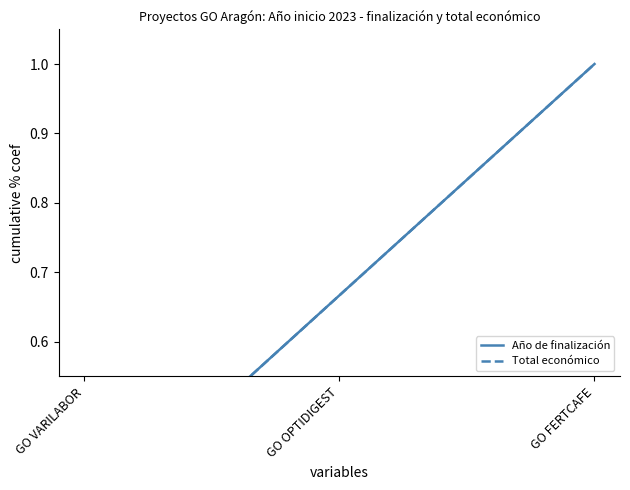

List the series in order of their overall mean, highest first.

Año de finalización, Total económico